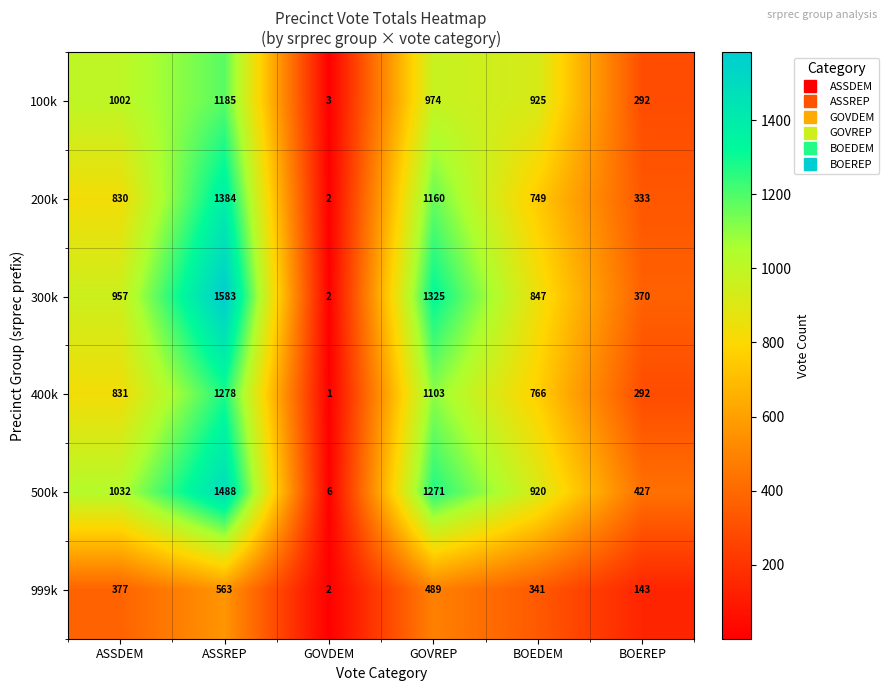

What is the difference between the 500k values at ASSREP and BOEDEM?

568